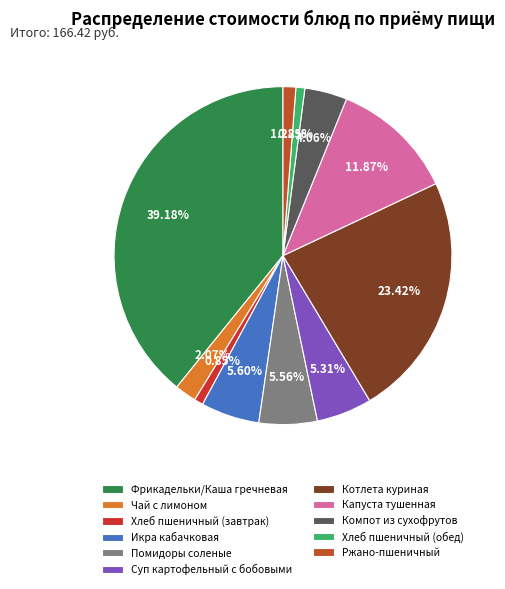

To the nearest percent, what is the difference between the Котлета куриная and Помидоры соленые slice percentages?

18%